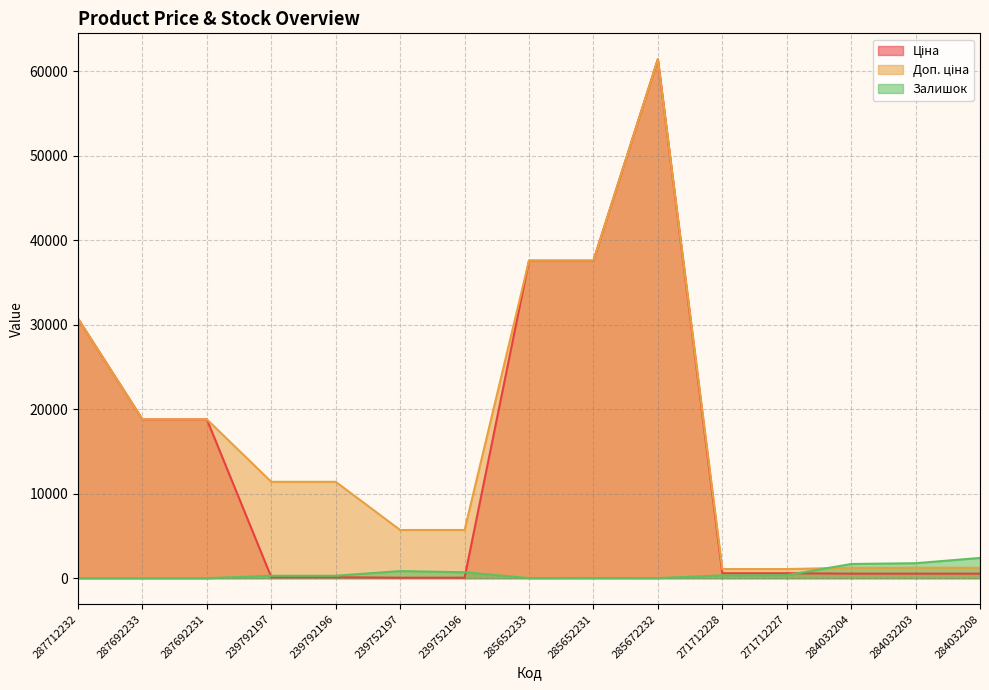

True or false: Доп. ціна has more than 2 points higher than both neighbors.

False